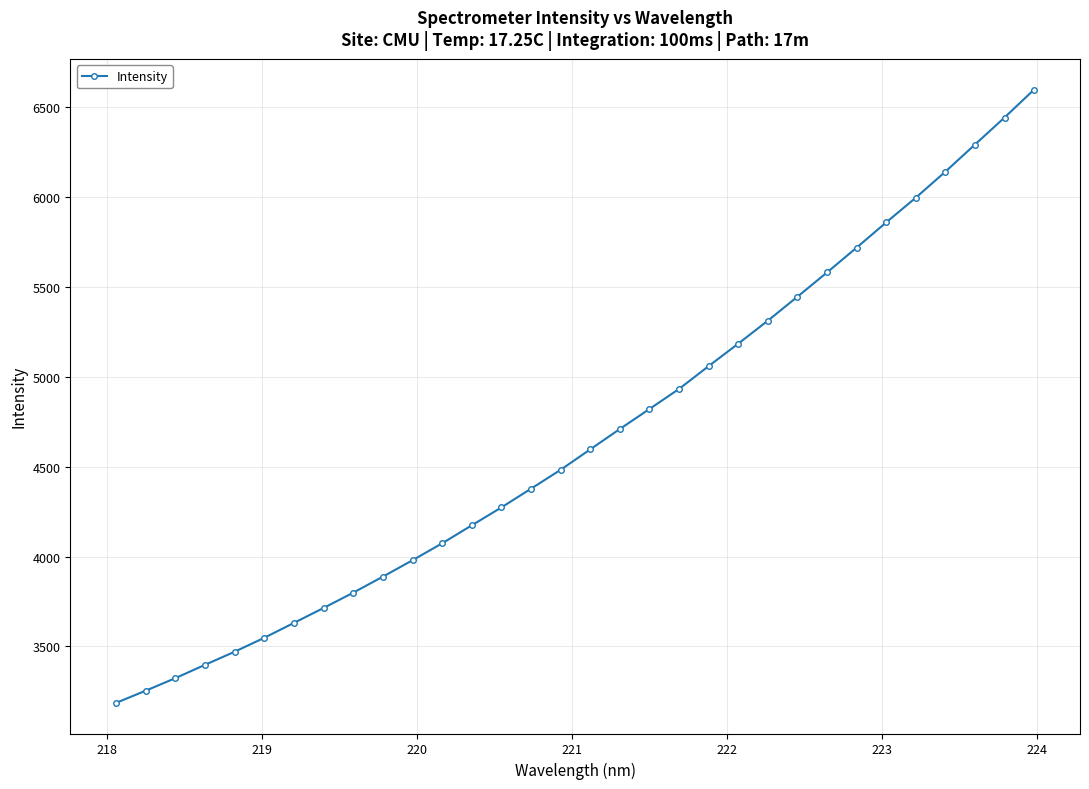

What is the value of the 27th point from the left?

5858.2